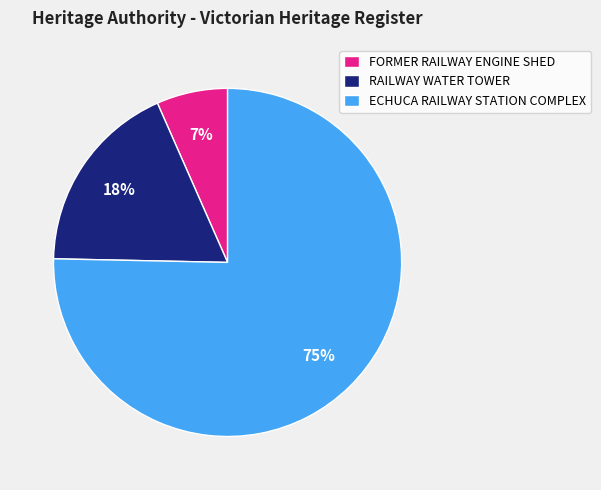

Between FORMER RAILWAY ENGINE SHED and ECHUCA RAILWAY STATION COMPLEX, which is larger?

ECHUCA RAILWAY STATION COMPLEX